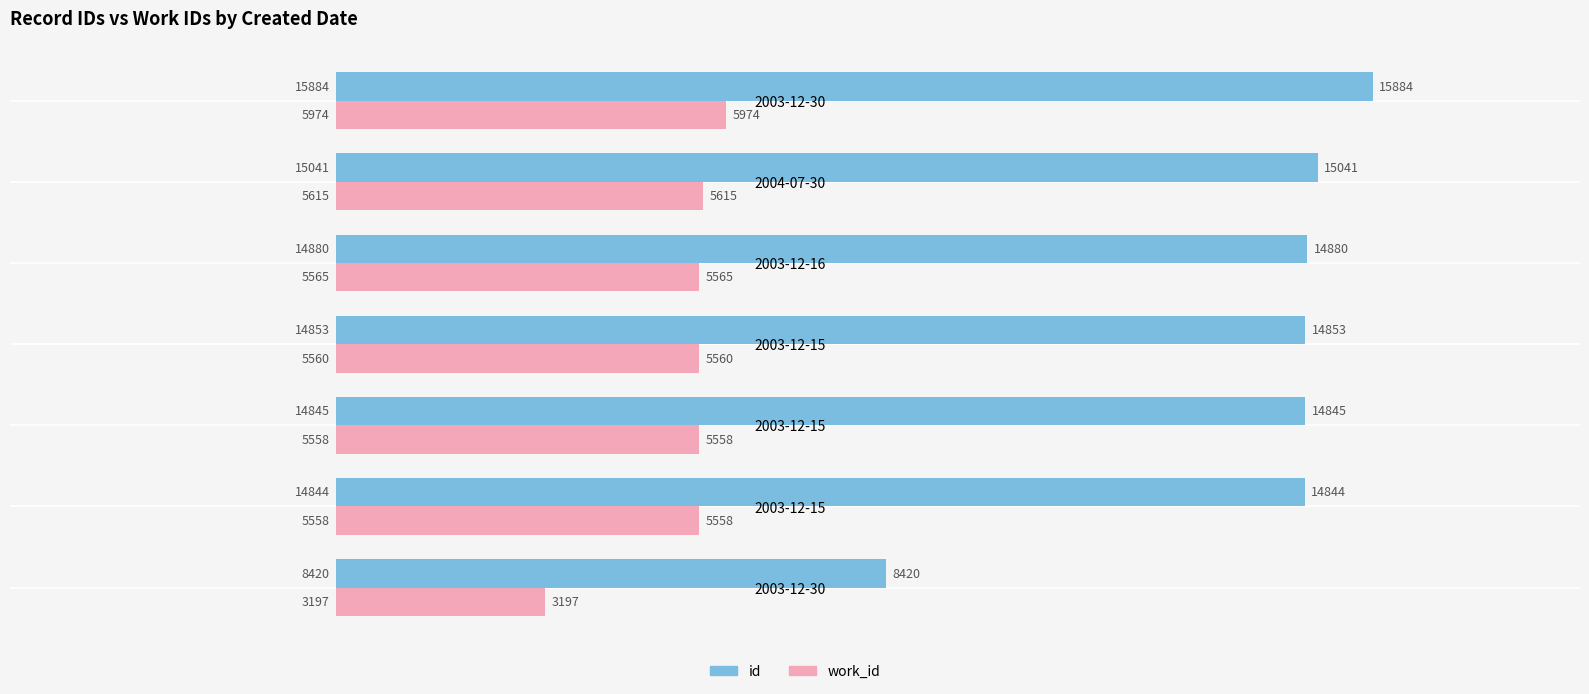

What are all the series names shown in the legend?

id, work_id